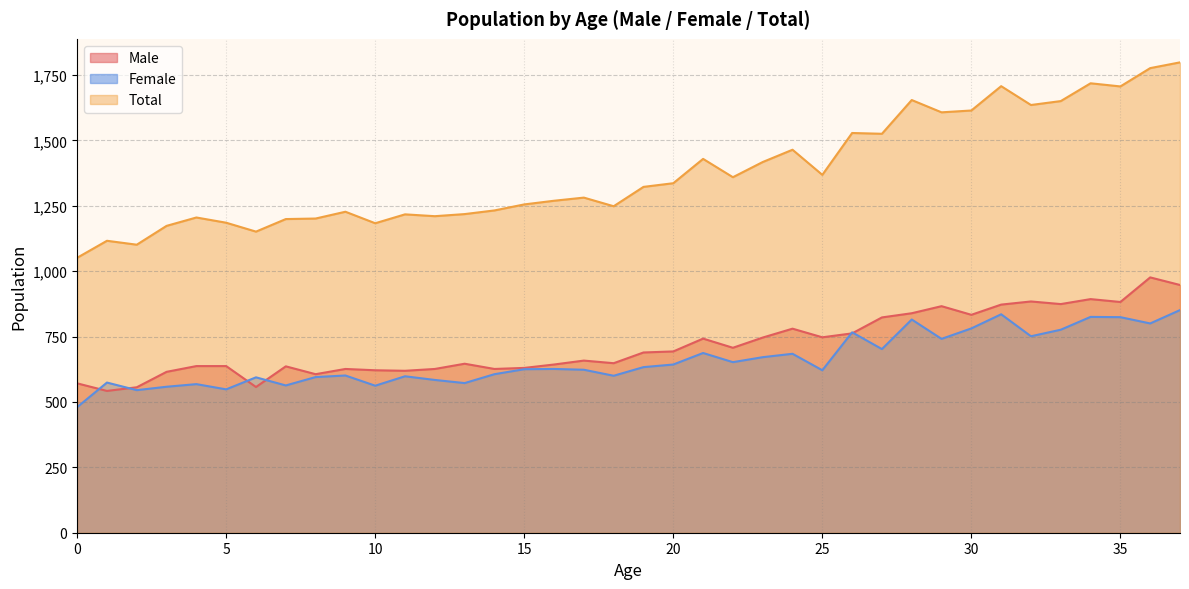

Reading left to right, transcribe all the data shown in this chart.

Male: 571	542	556	615	637	637	557	636	606	626	621	619	626	646	626	630	643	658	648	689	693	742	707	746	780	747	762	823	839	866	833	872	884	874	893	882	976	947
Female: 480	574	545	558	568	548	594	563	595	601	562	598	584	572	606	625	626	623	600	633	643	687	652	671	684	621	766	702	815	741	781	835	751	776	825	824	800	851
Total: 1051	1116	1101	1173	1205	1185	1151	1199	1201	1227	1183	1217	1210	1218	1232	1255	1269	1281	1248	1322	1336	1429	1359	1417	1464	1368	1528	1525	1654	1607	1614	1707	1635	1650	1718	1706	1776	1798